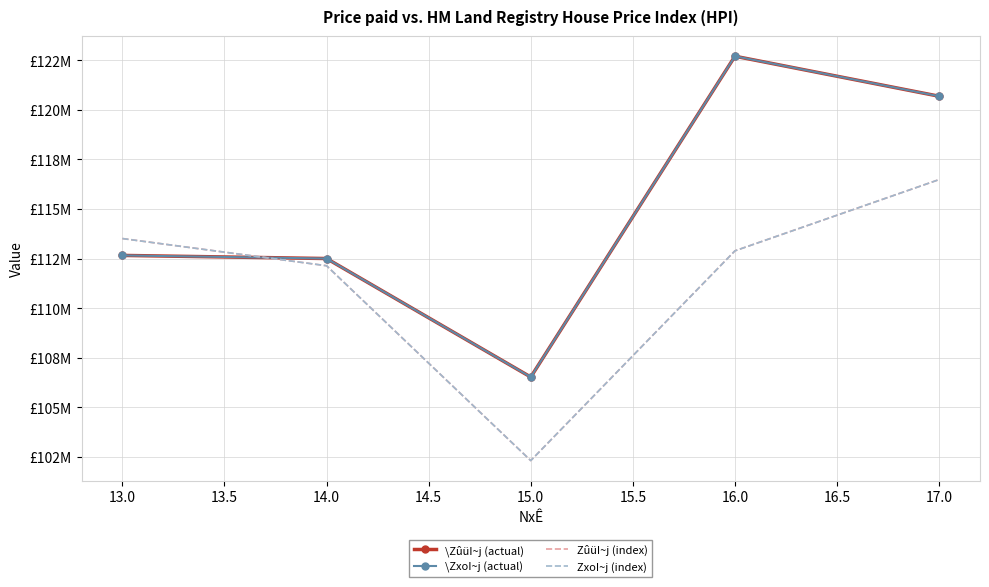

What are all the series names shown in the legend?

\ZûüI~j (actual), \ZxoI~j (actual), ZûüI~j (index), ZxoI~j (index)